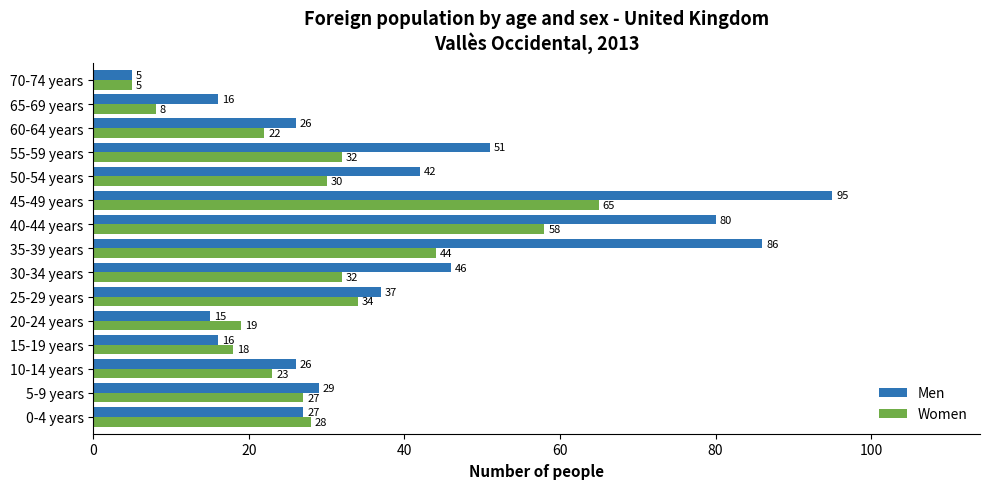

The Women series shows 32 at 55-59 years. True or false?

True